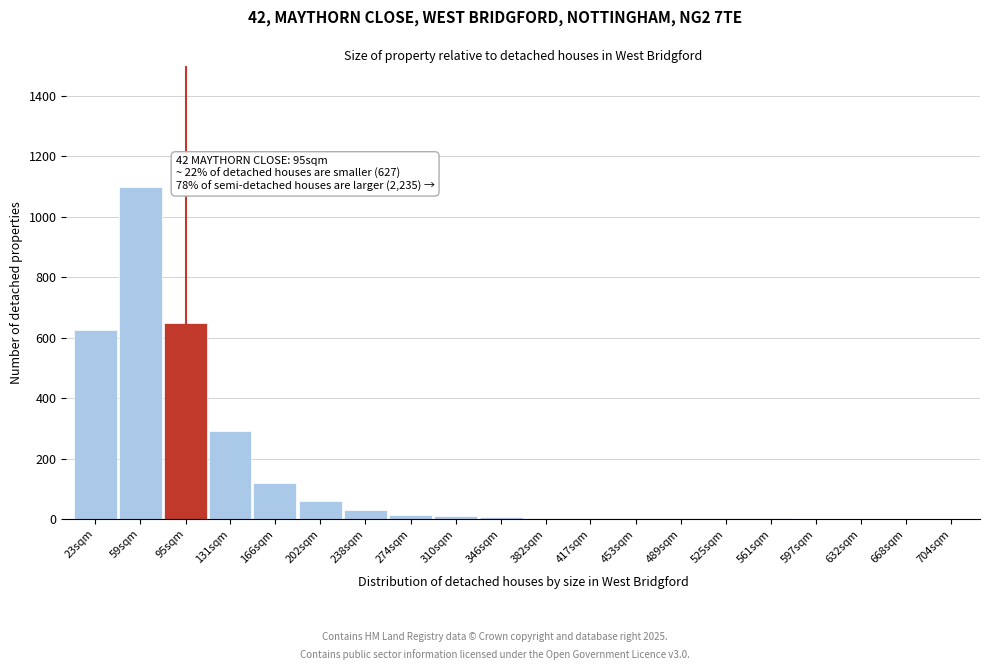

True or false: the data shows 8 at 346sqm.

True